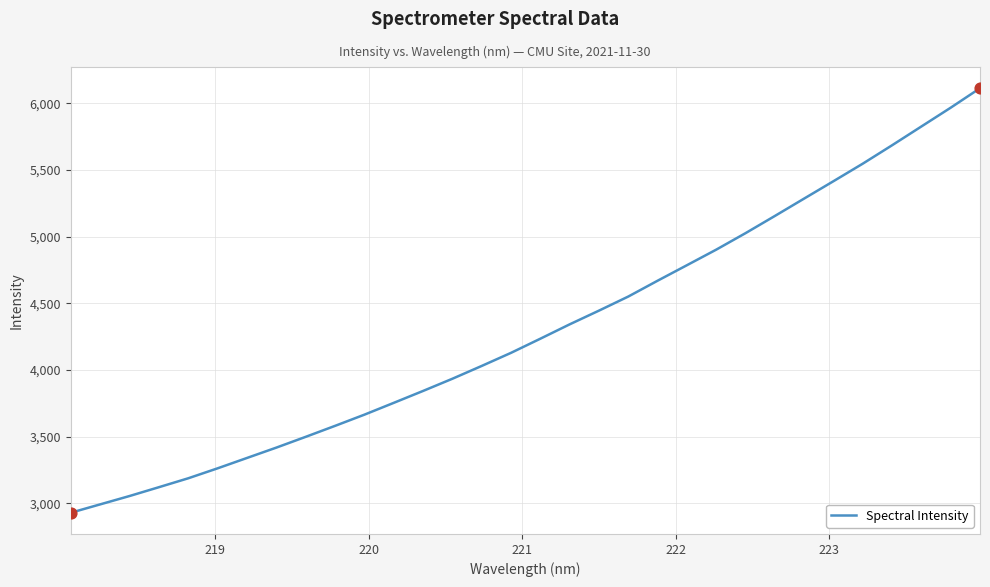

What is the smallest value displayed?

2928.6